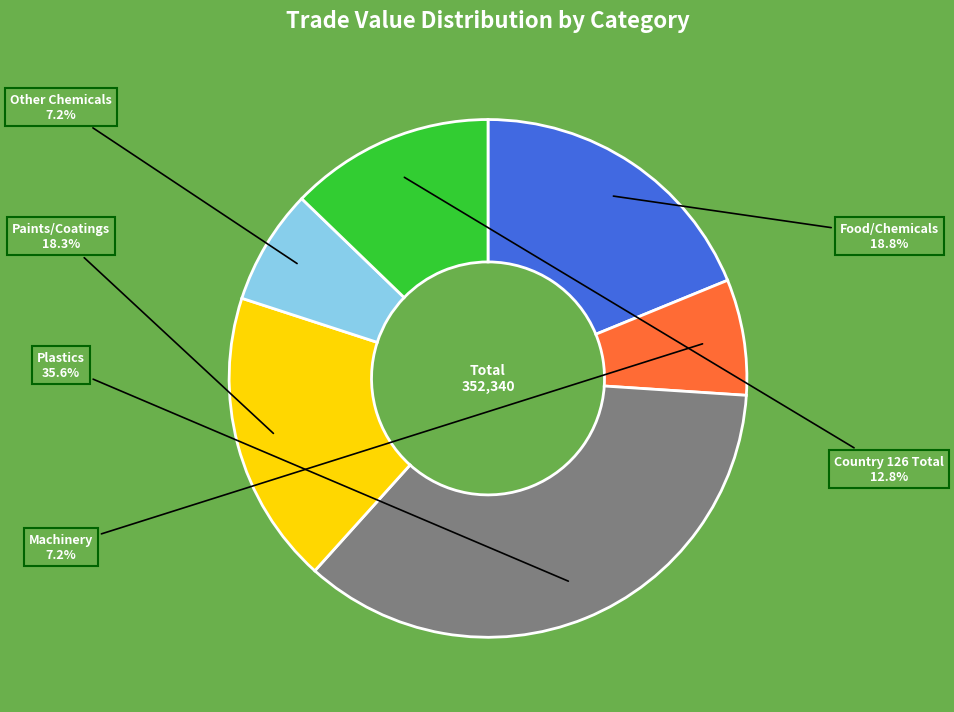

Count the number of slices in the pie.

6